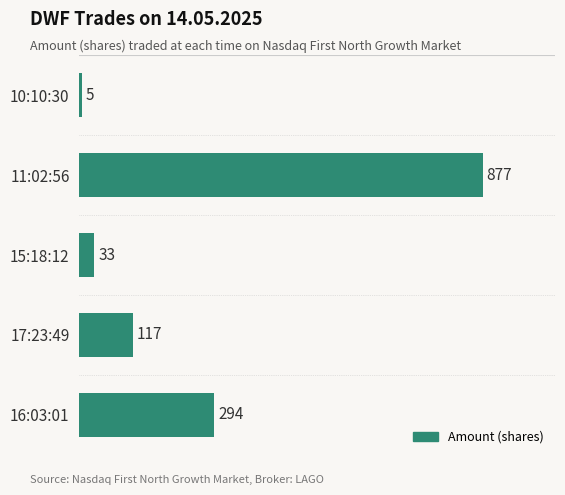

Approximately how many times larger is the value at 15:18:12 compared to 17:23:49?

0.3